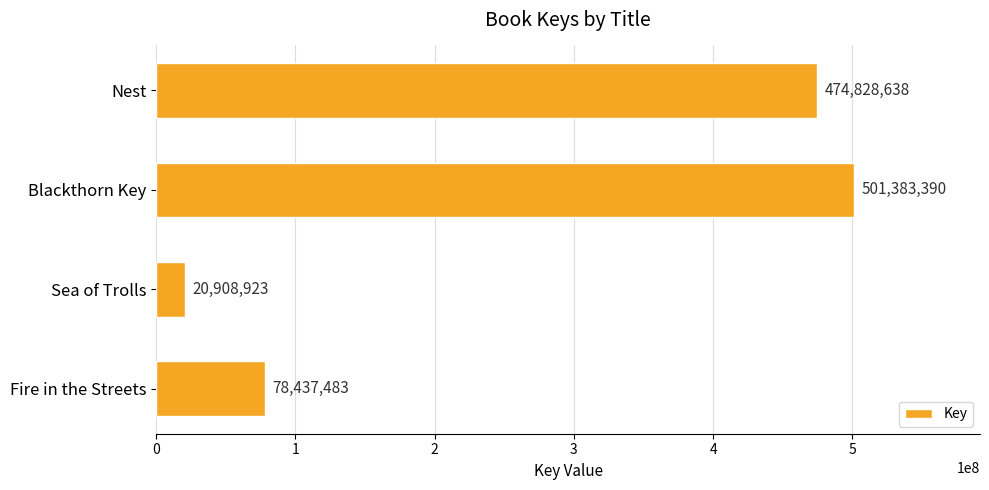

How many categories are shown in the chart?

4